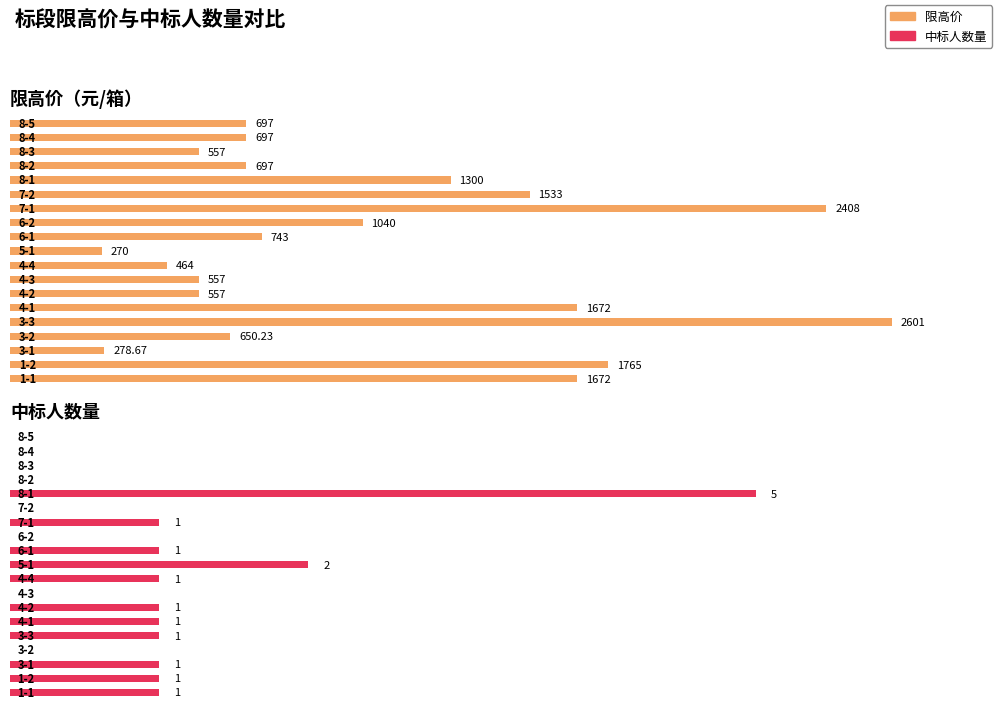

What is the difference between the maximum and minimum values in the 限高价 series?

2331.0